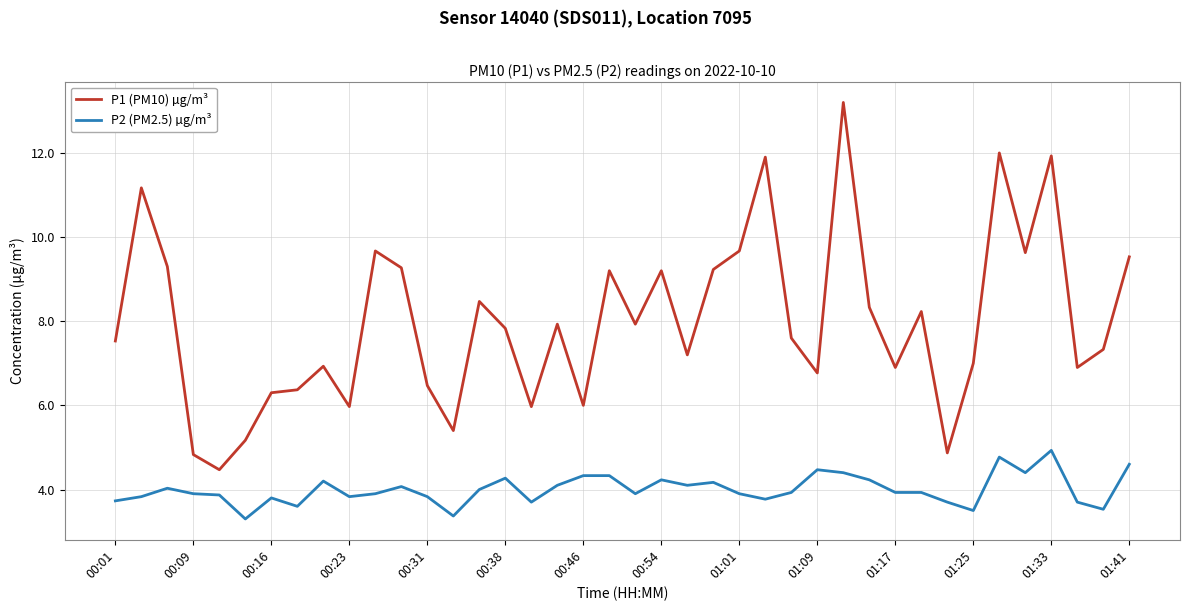

What is the maximum value for P2 (PM2.5) µg/m³?

4.9